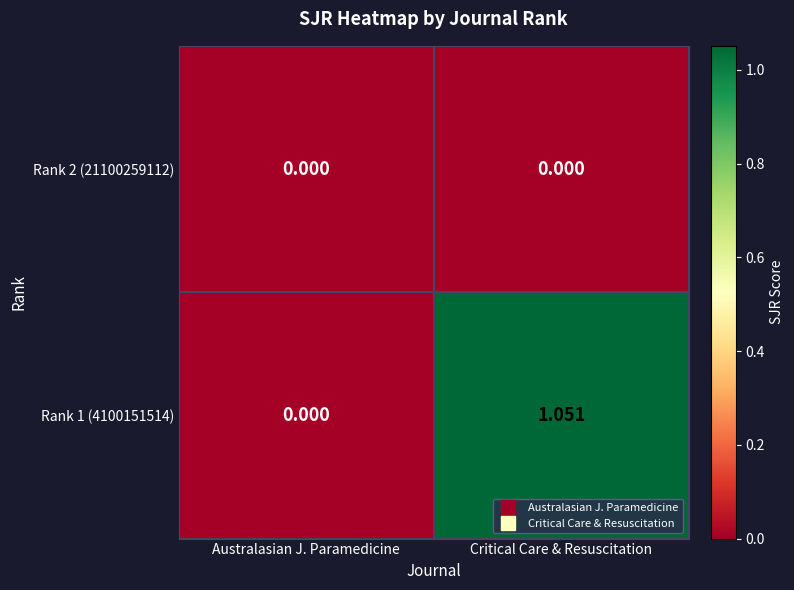

At which category is the sum across all series the highest?

Critical Care & Resuscitation